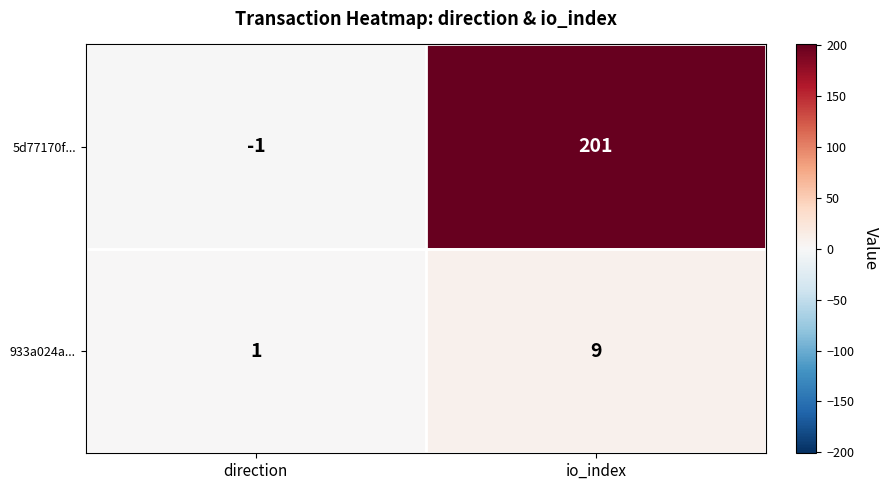

What is the difference between the highest and lowest values at io_index?

192